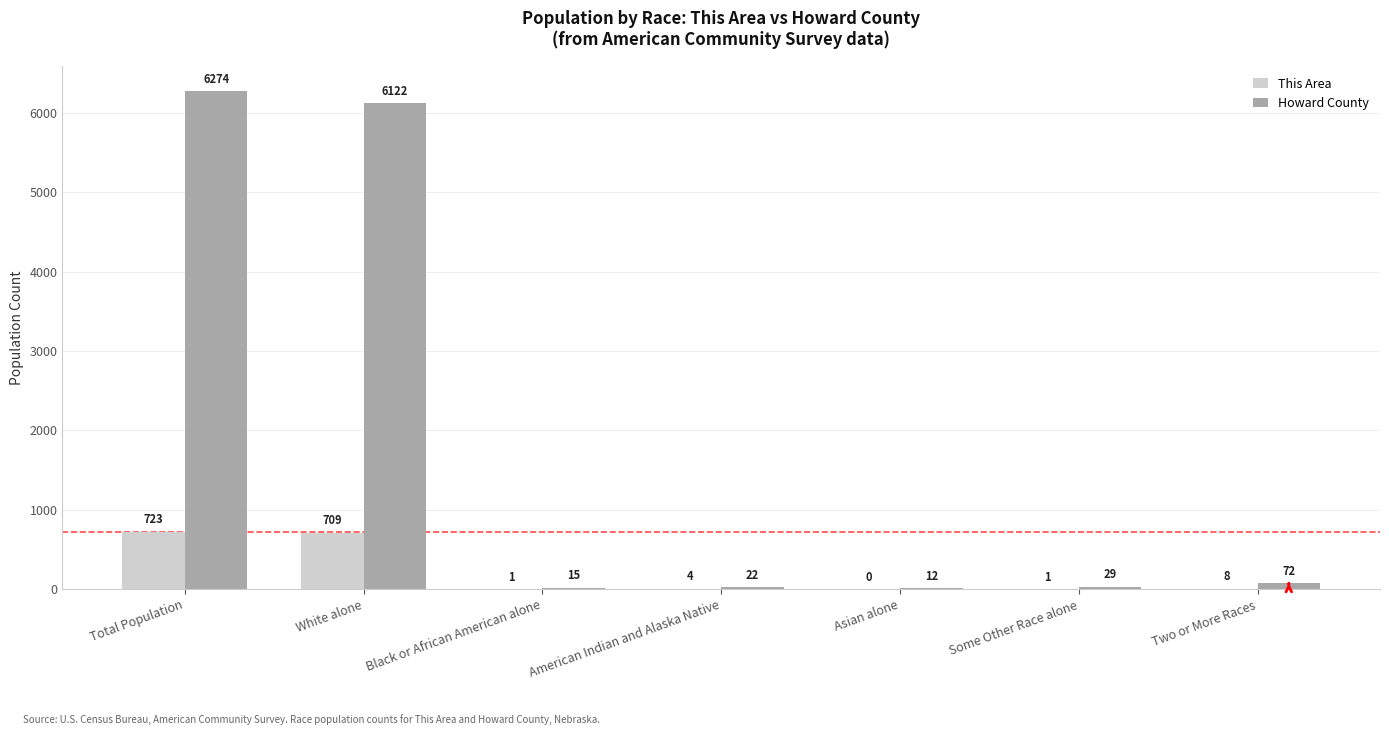

What is the average value of the Howard County series?

1792